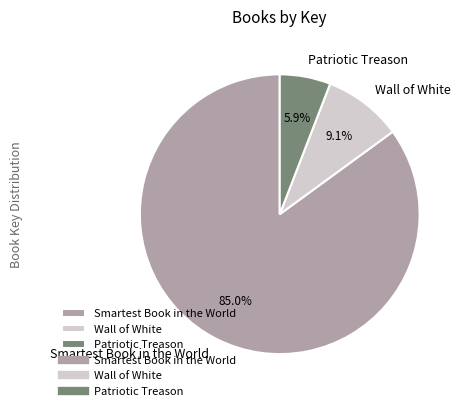

How many segments does this pie chart have?

3